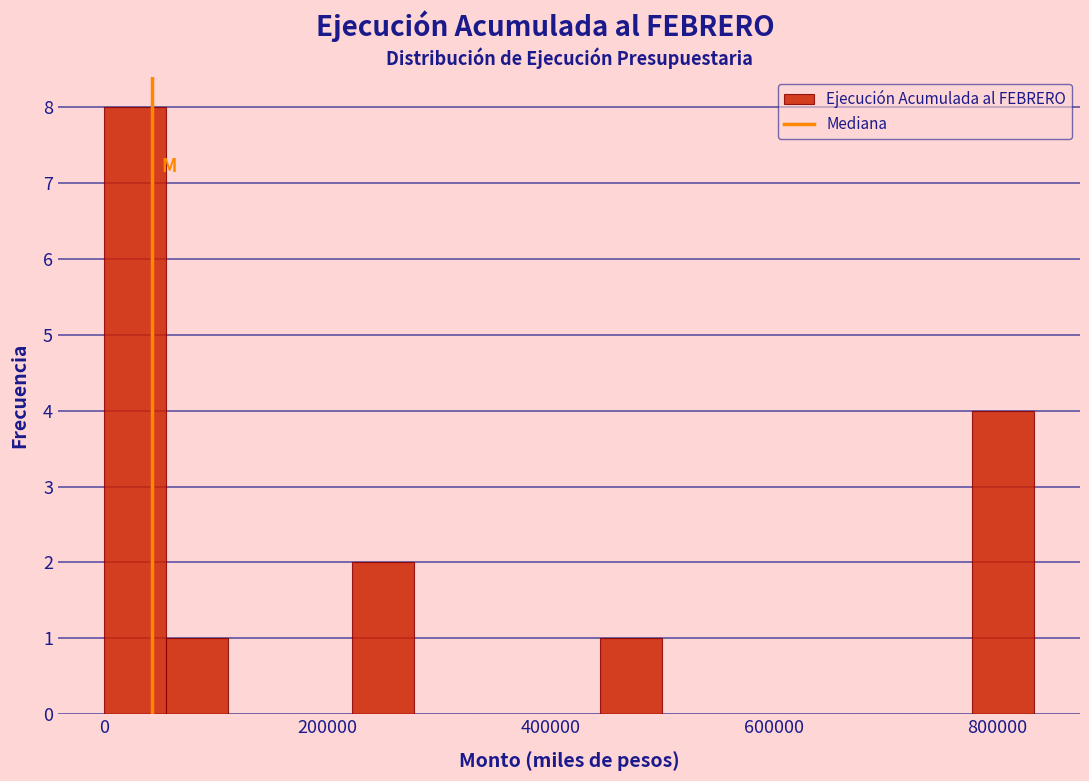

Read against the x-axis, roughly where is the centre of the tallest bar?

20000